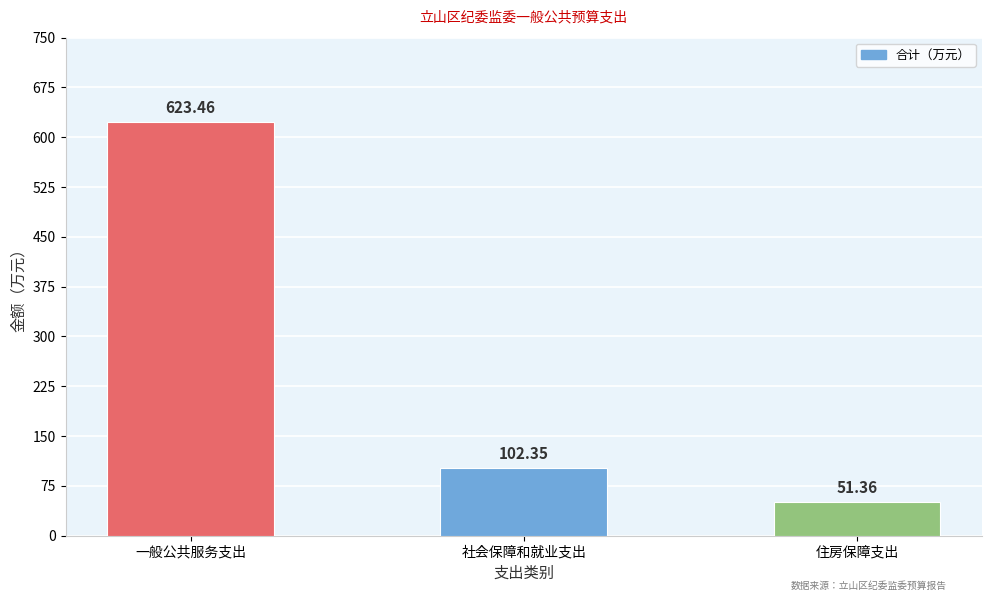

Rank the categories by value from lowest to highest.

住房保障支出, 社会保障和就业支出, 一般公共服务支出